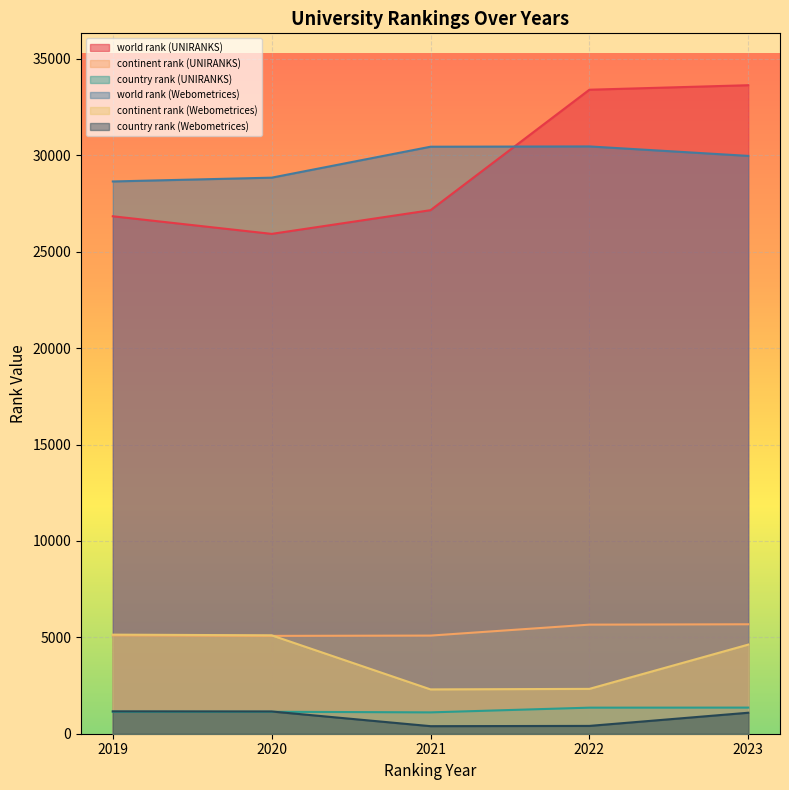

Reading left to right, extract all data points from this chart.

world rank (UNIRANKS): 2019=26839	2020=25926	2021=27155	2022=33403	2023=33637
continent rank (UNIRANKS): 2019=5105	2020=5075	2021=5090	2022=5658	2023=5677
country rank (UNIRANKS): 2019=1139	2020=1139	2021=1107	2022=1352	2023=1355
world rank (Webometrices): 2019=28645	2020=28842	2021=30447	2022=30462	2023=29971
continent rank (Webometrices): 2019=5139	2020=5104	2021=2299	2022=2326	2023=4622
country rank (Webometrices): 2019=1159	2020=1153	2021=392	2022=405	2023=1088